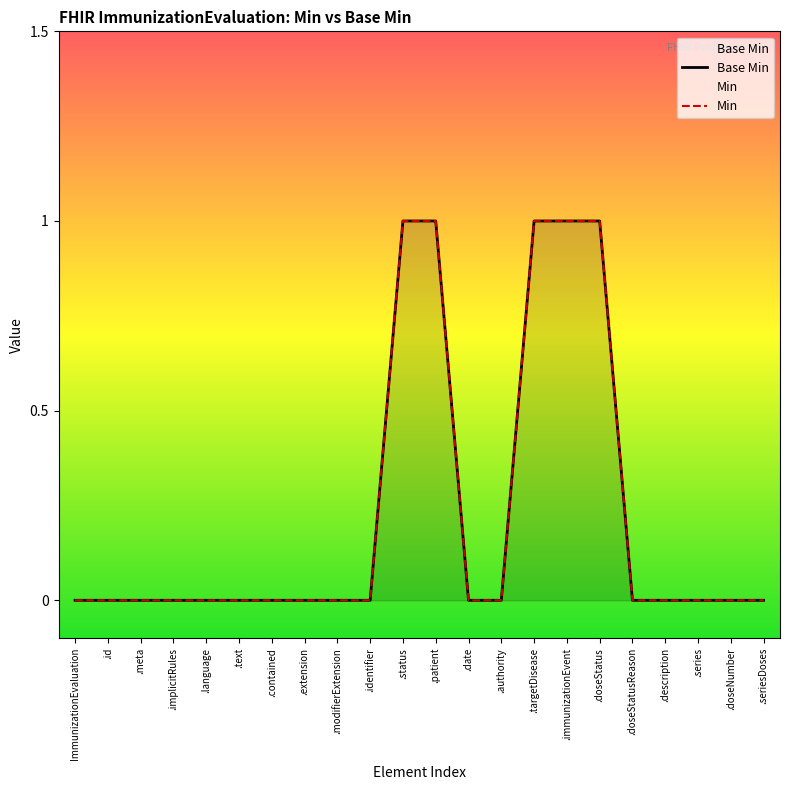

True or false: Min has a value of 0 at .identifier.

True